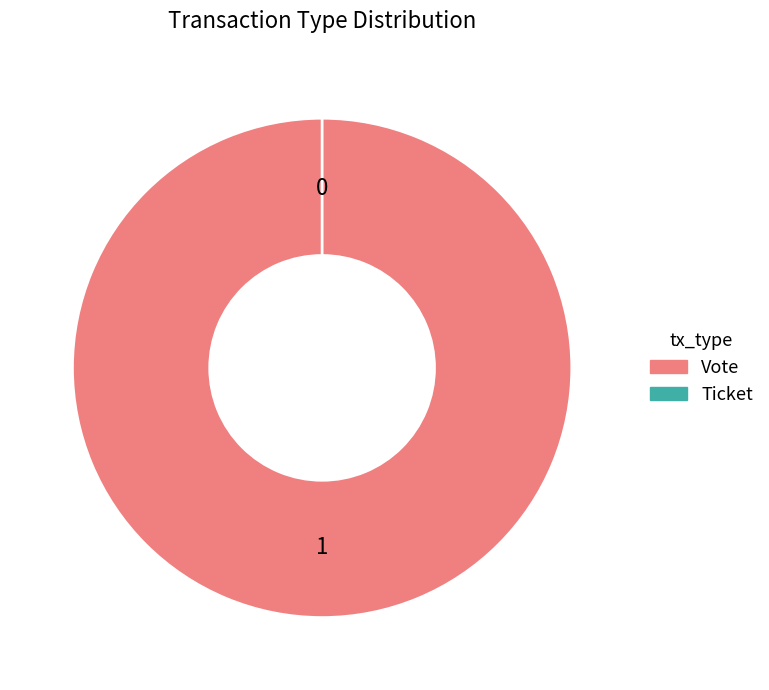

Between Vote and Ticket, which is larger?

Vote